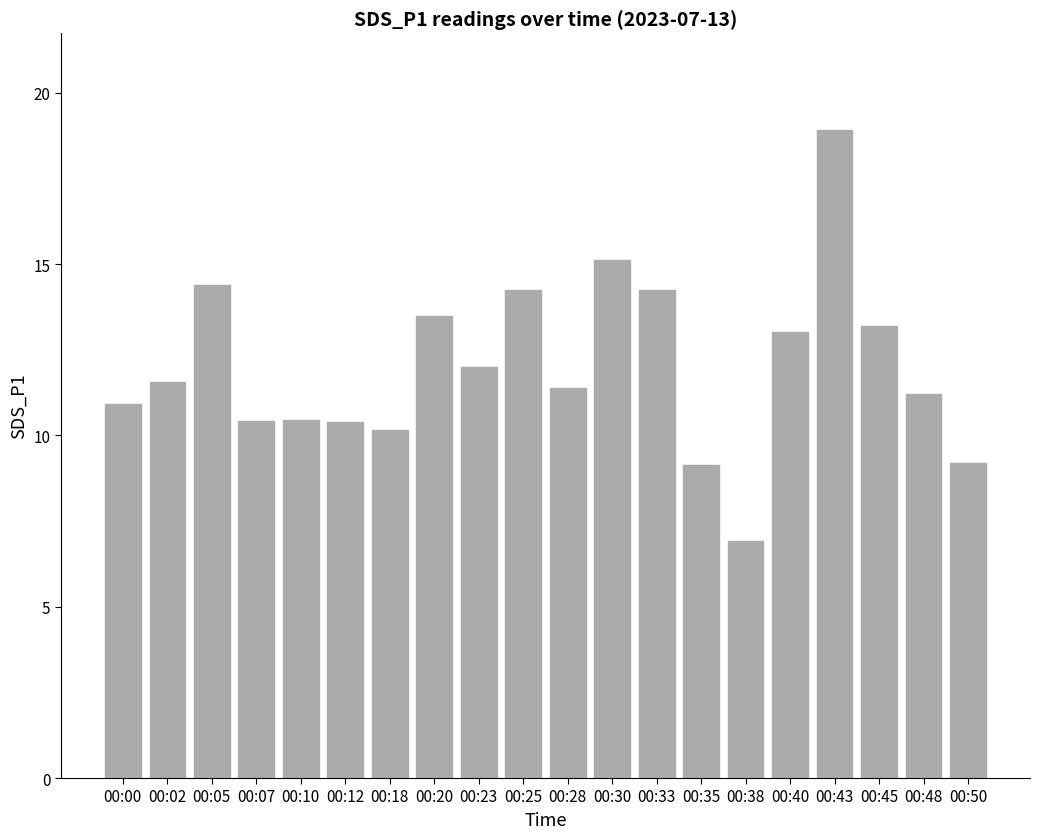

What is the value of the 16th bar from the left?

13.0